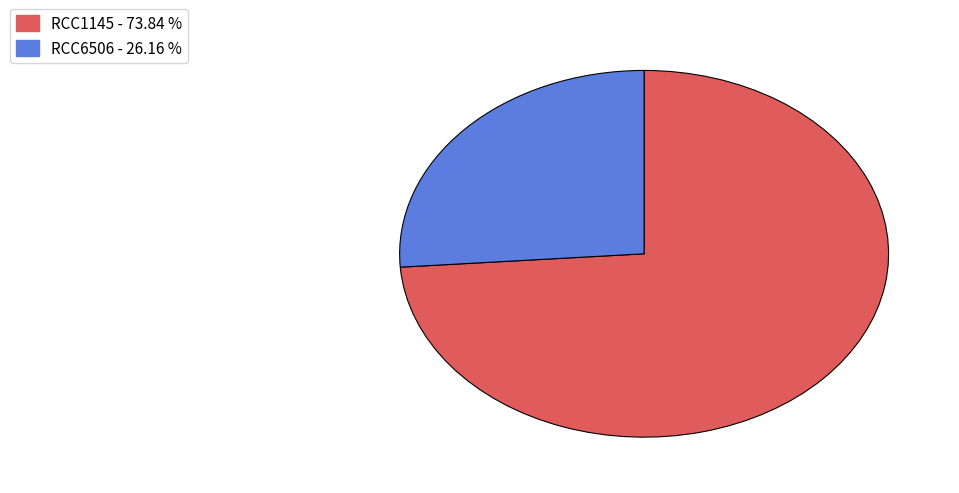

What is the largest slice in the pie chart?

RCC1145